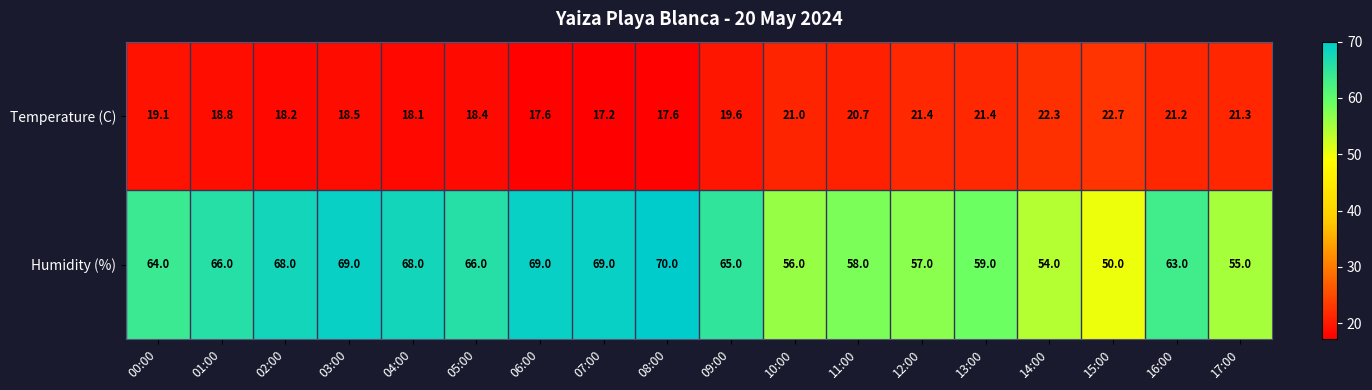

At which label is Temperature (C) closest to 19?

00:00